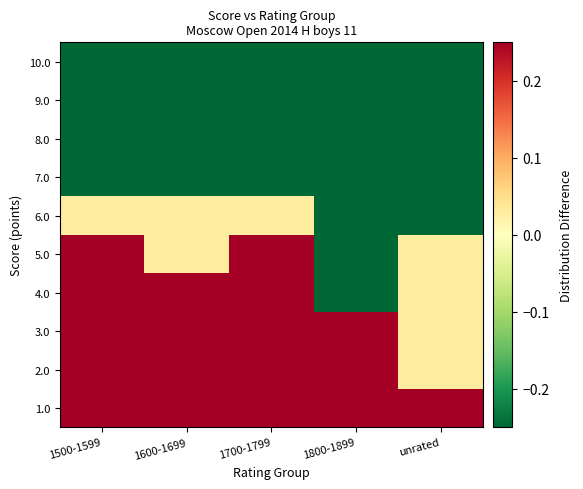

How many data points does each series have?

5